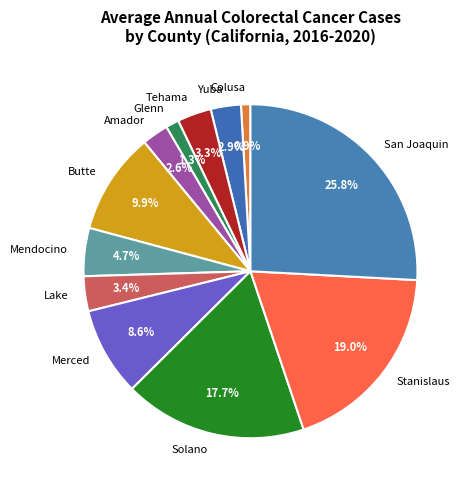

The San Joaquin slice represents 26% of the pie. True or false?

True